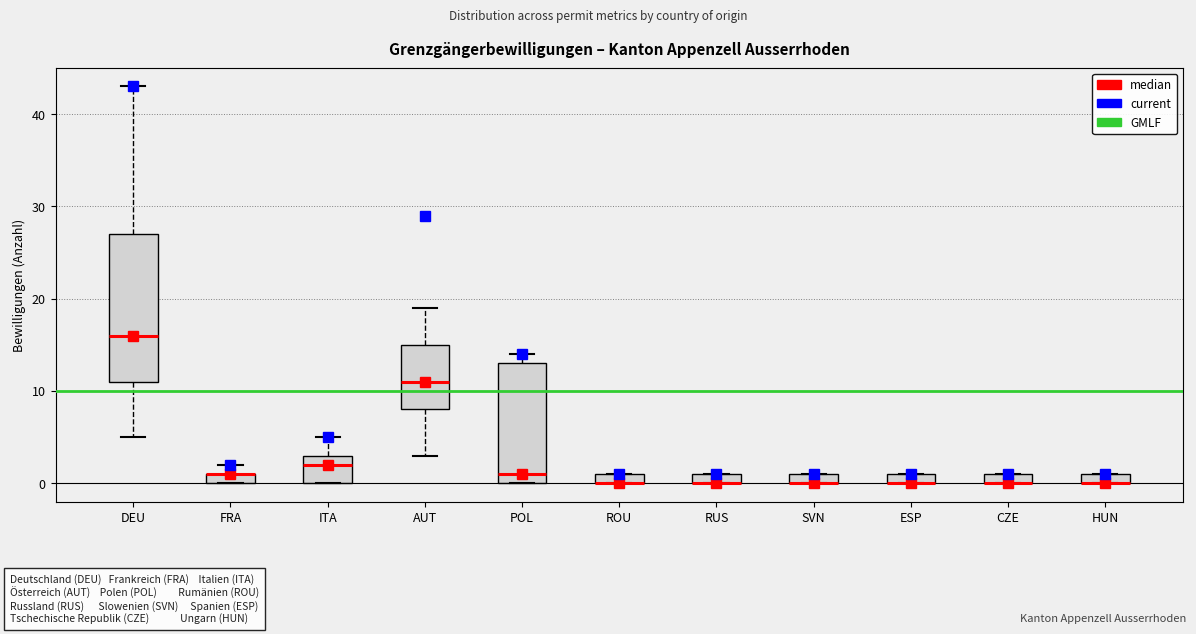

Where is the upper edge of the box for ESP on the y-axis? The values are not printed on the chart, so give them approximately, as read against the axis.

1